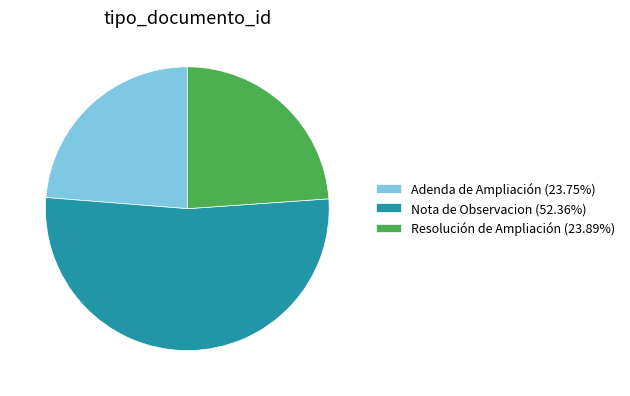

Do Resolución de Ampliación (23.89%) and Adenda de Ampliación (23.75%) together represent more than half of the pie?

No